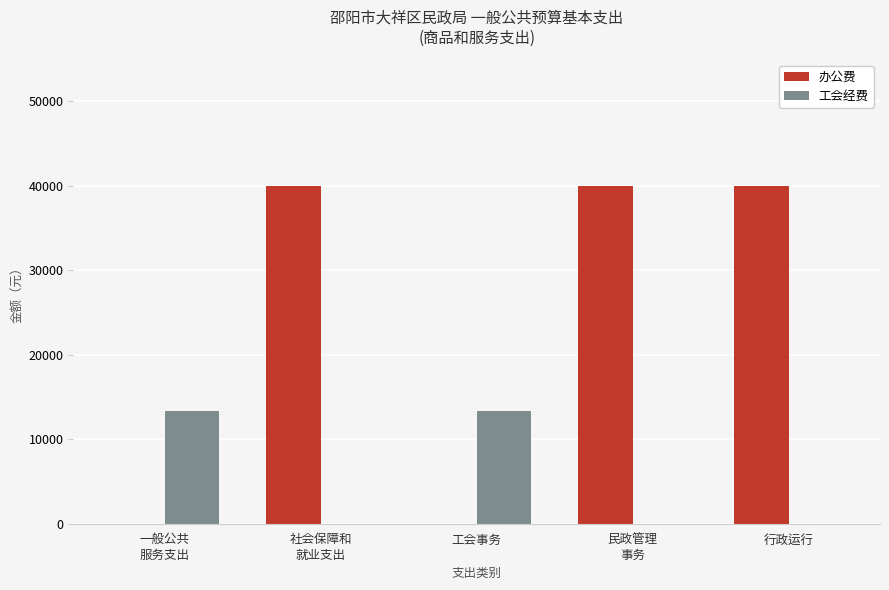

What is the maximum value shown in the chart?

40000.0